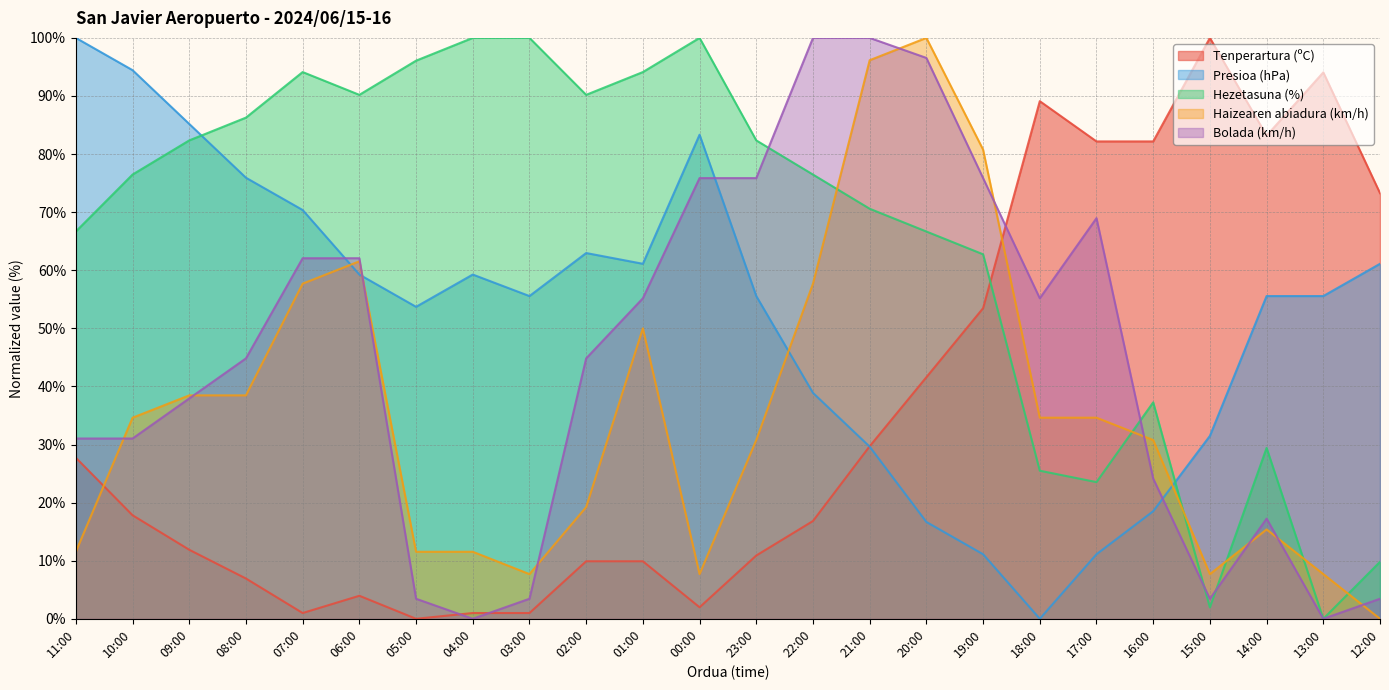

What are all the series names shown in the legend?

Tenperartura (ºC), Presioa (hPa), Hezetasuna (%), Haizearen abiadura (km/h), Bolada (km/h)